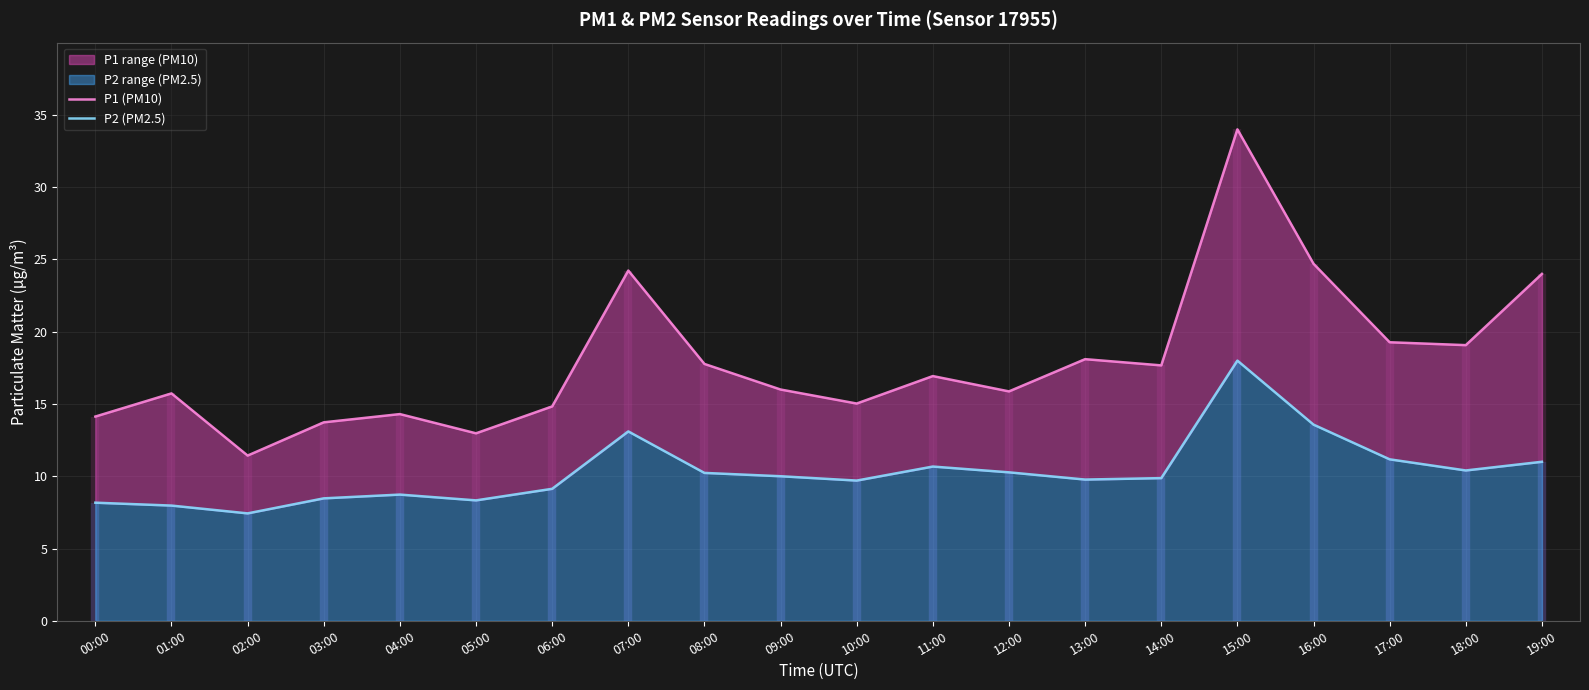

What is the difference between the maximum and minimum values in the P1 (PM10) series?

22.6